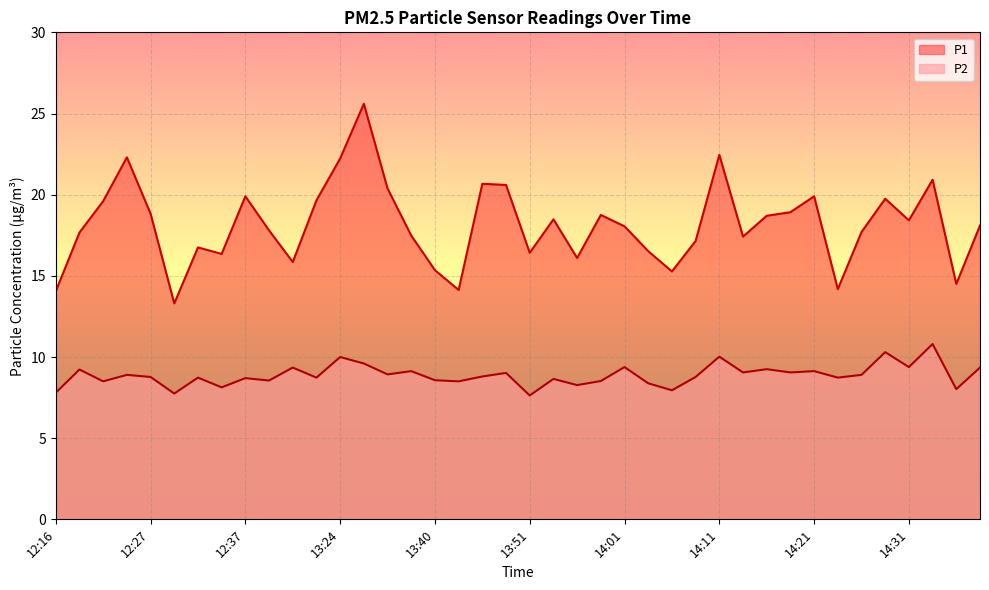

What position from the left is 13:31?

15